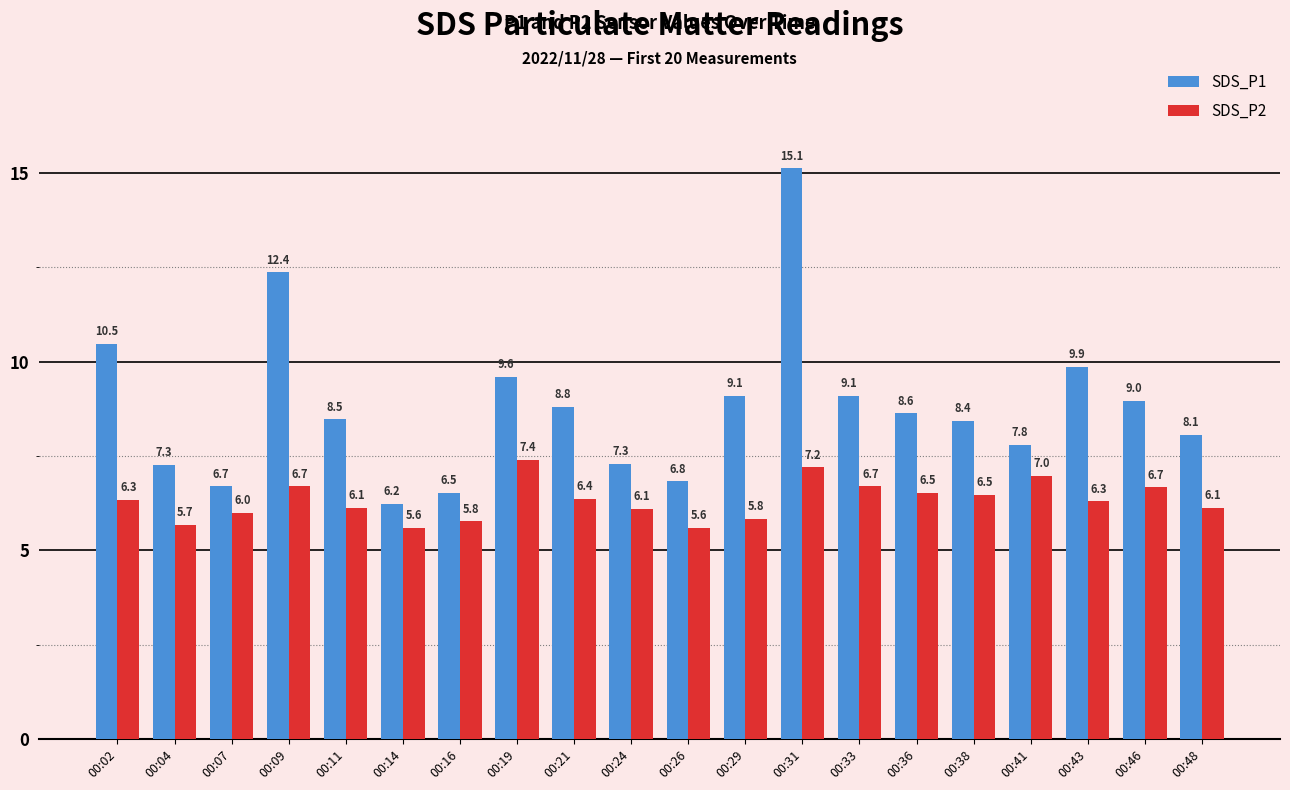

At how many categories does at least one series exceed 8?

13